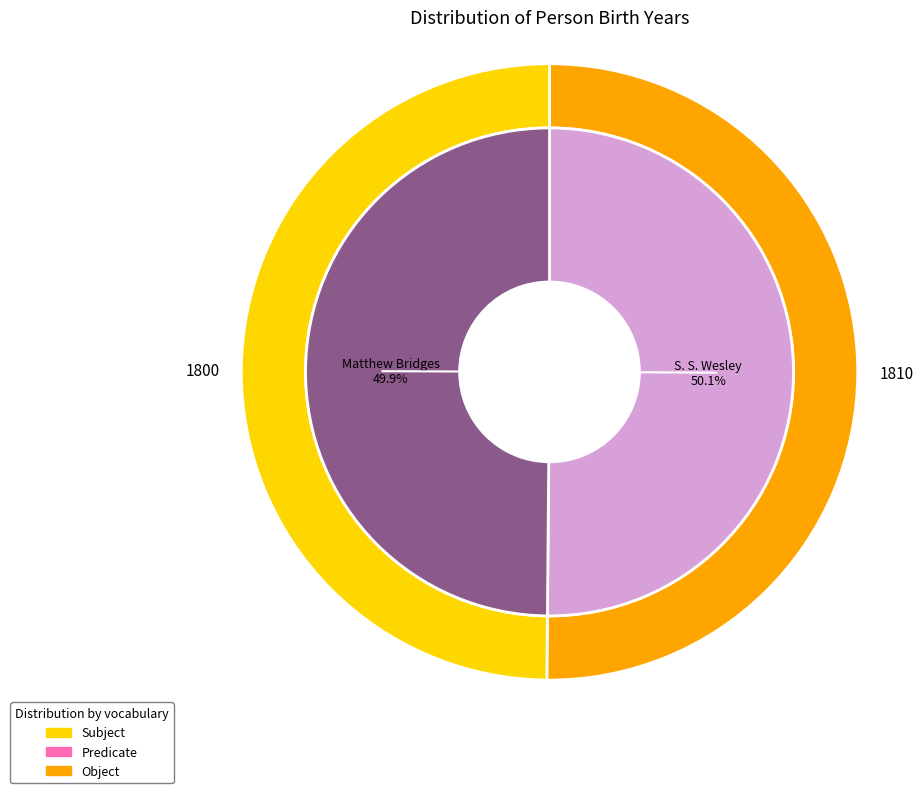

The Matthew Bridges slice represents 37% of the pie. True or false?

False